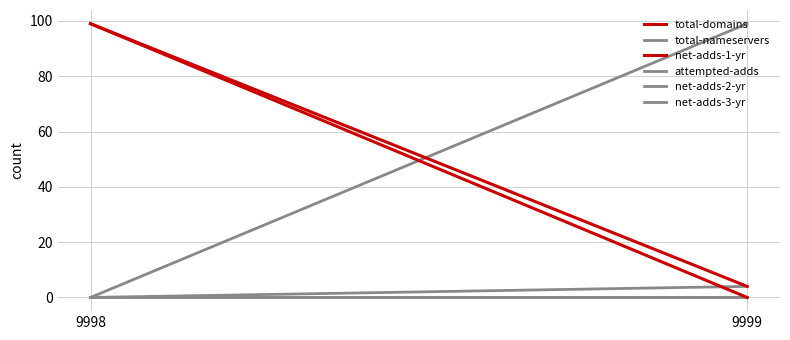

What is the sum of all total-domains values?

103